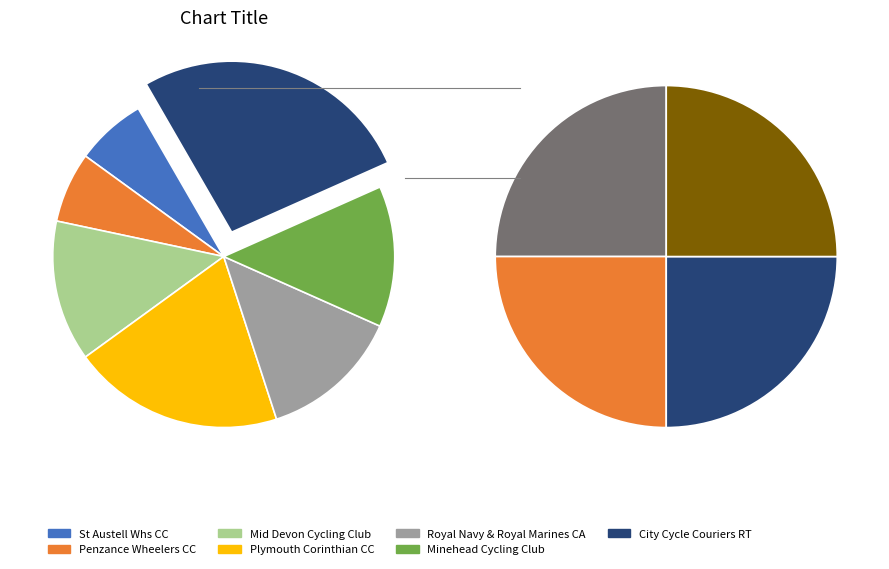

Which has a higher value, Plymouth Corinthian CC or Penzance Wheelers CC?

Plymouth Corinthian CC